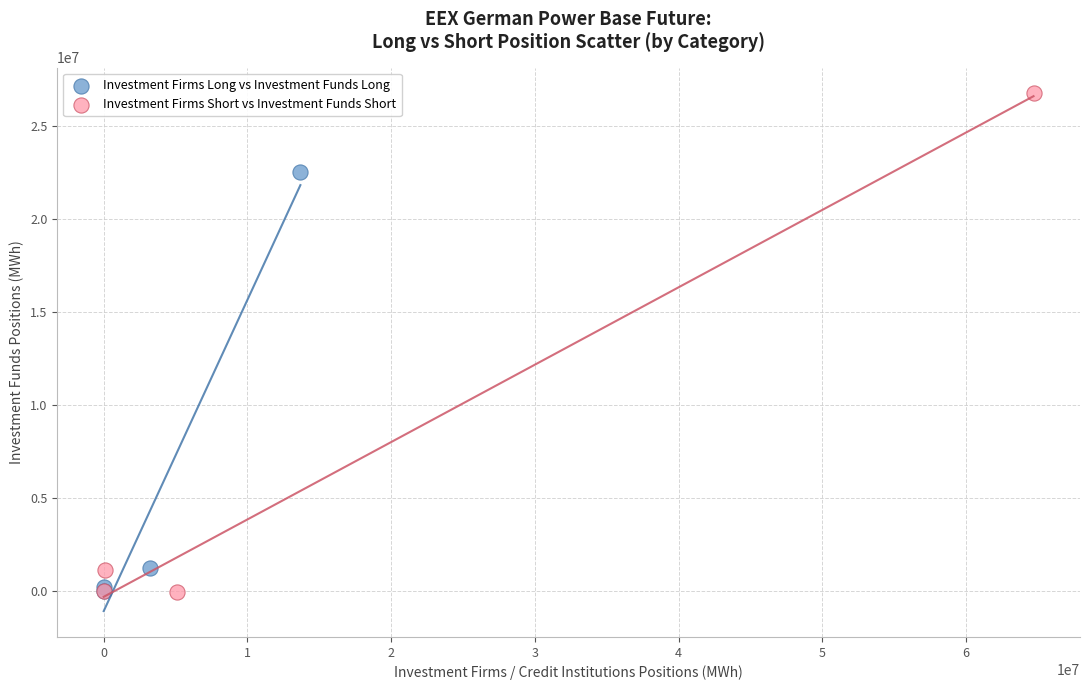

Which series has the largest Y range (max minus min)?

Investment Firms Short vs Investment Funds Short